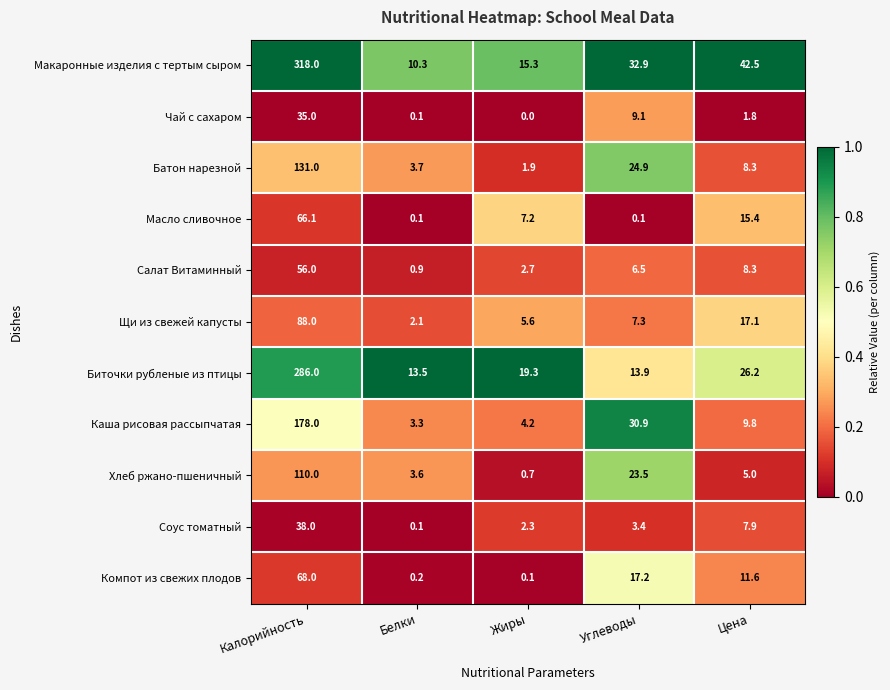

What is the sum of the Батон нарезной values at Калорийность and Жиры?

132.9